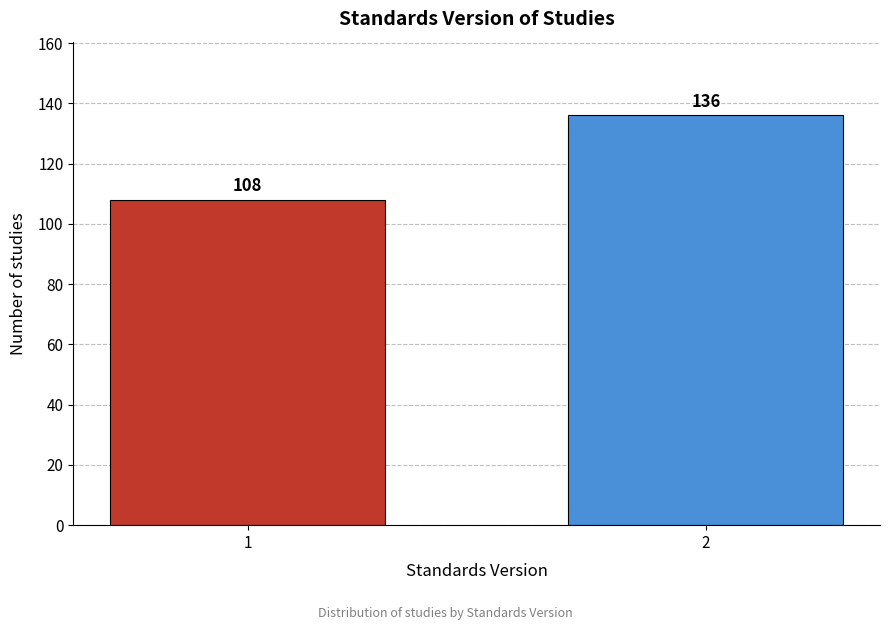

Reading left to right, list all the values displayed in this chart.

1=108	2=136